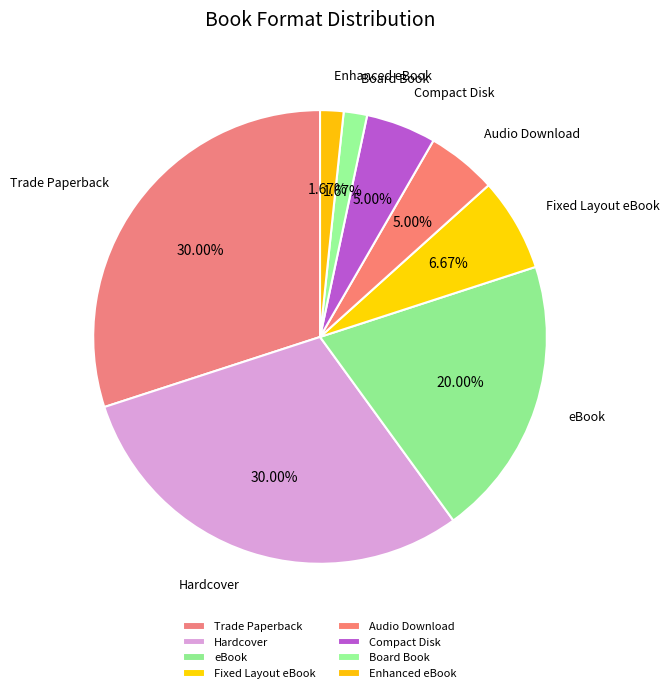

Between Audio Download and Board Book, which is larger?

Audio Download